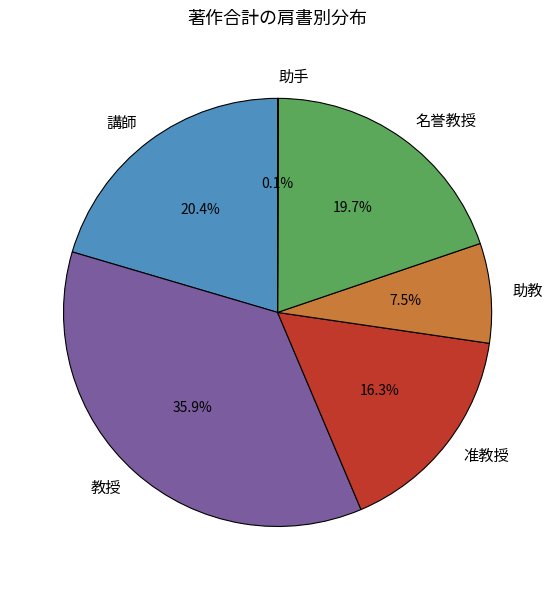

Which has a higher value, 准教授 or 教授?

教授